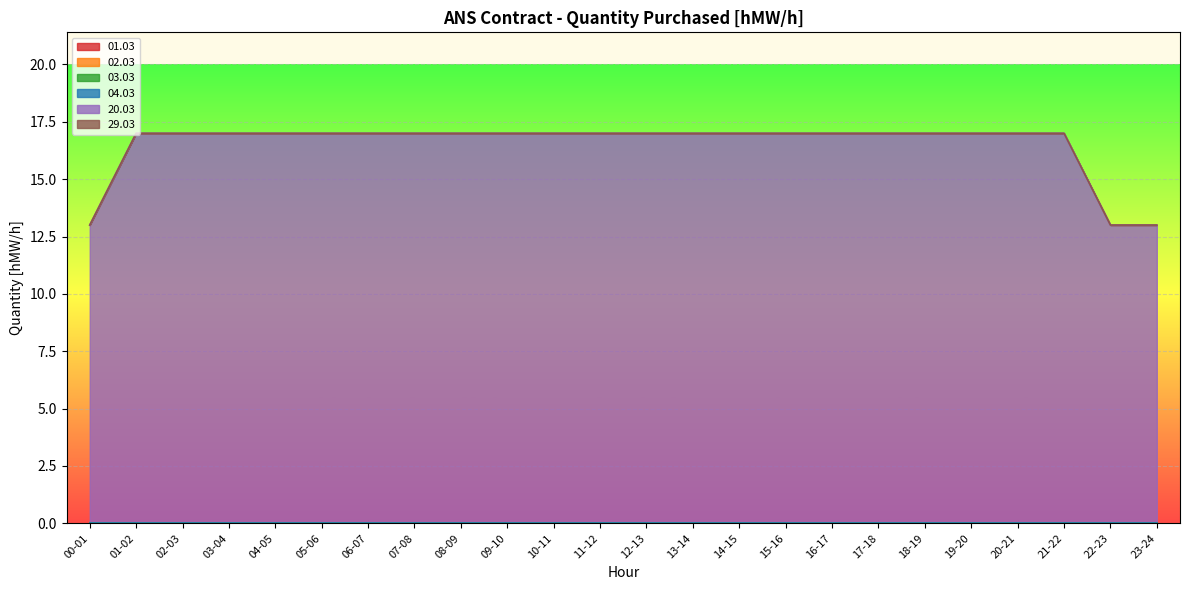

True or false: 03.03 and 02.03 cross at least once.

False